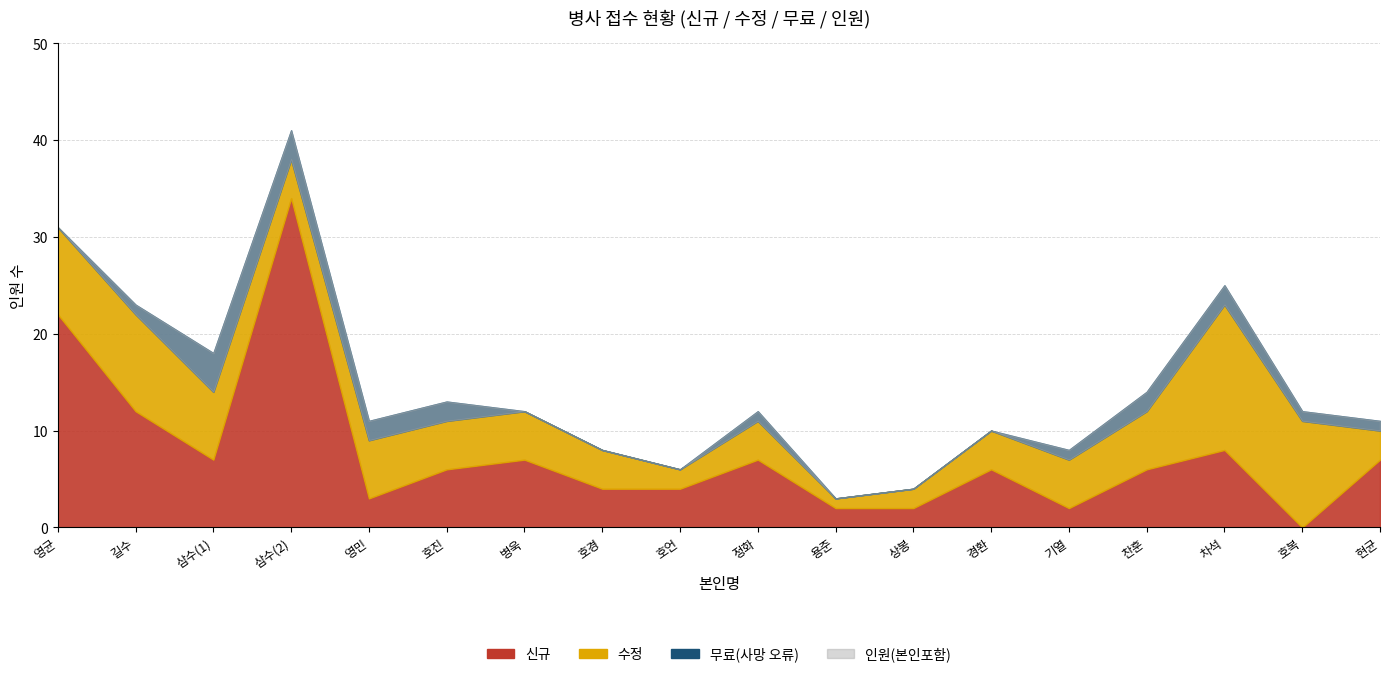

Count the number of categories in the chart.

18